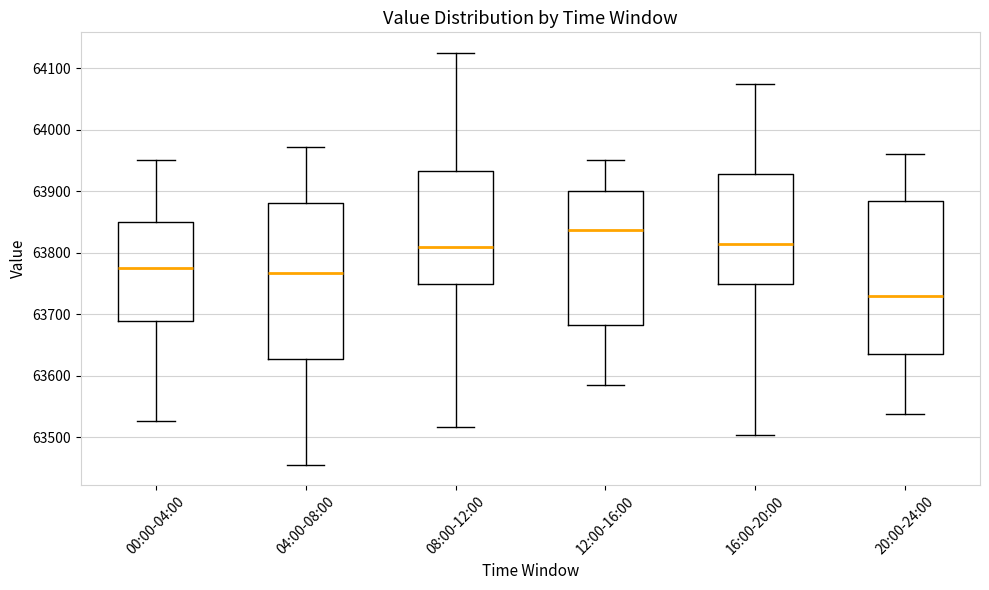

Where is the lower edge of the box for 04:00-08:00 on the y-axis? The values are not printed on the chart, so give them approximately, as read against the axis.

63630